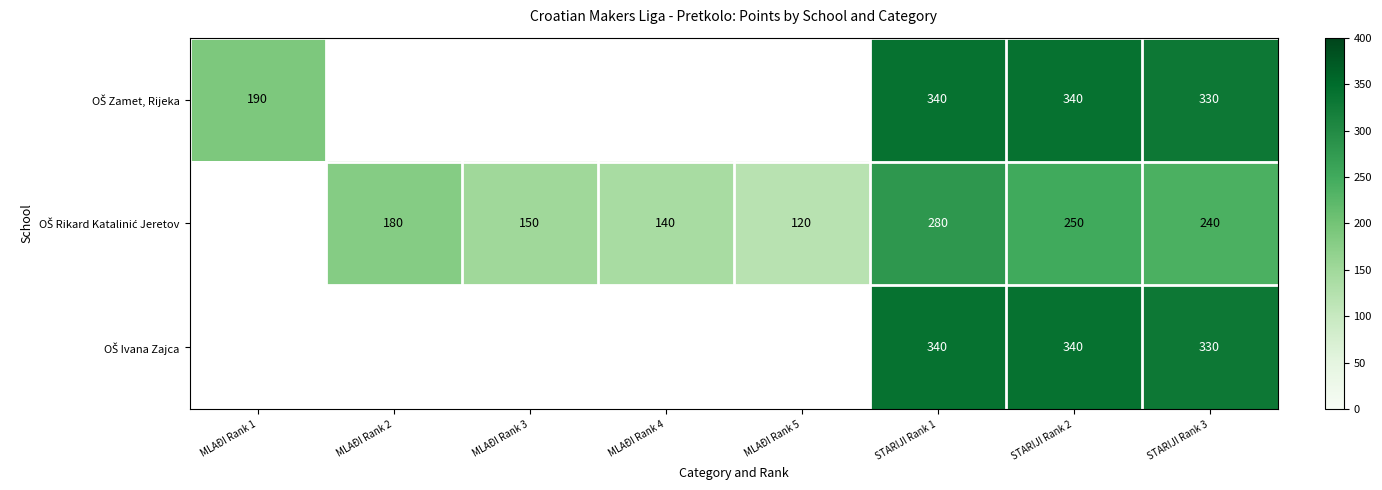

What is the total value across all series at STARIJI Rank 3?

900